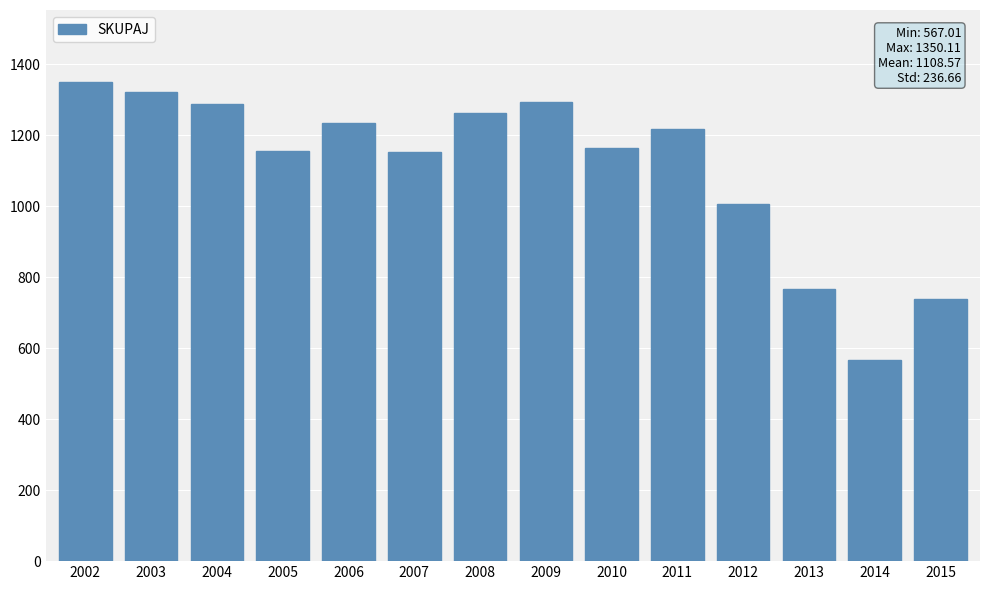

Is it true that the value at 2003 is 1320.6?

True